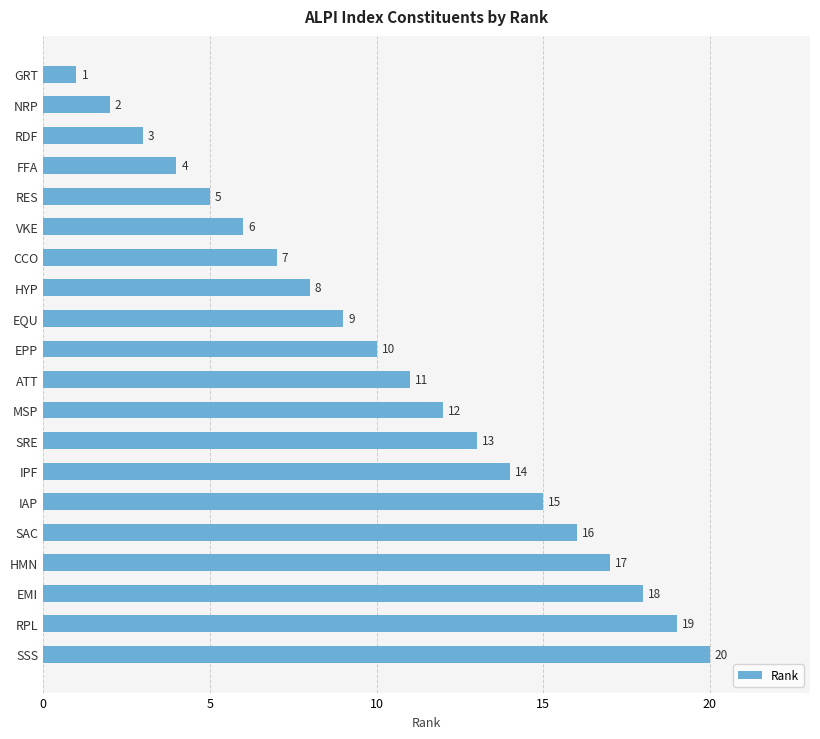

What is the difference between the maximum and minimum values?

19